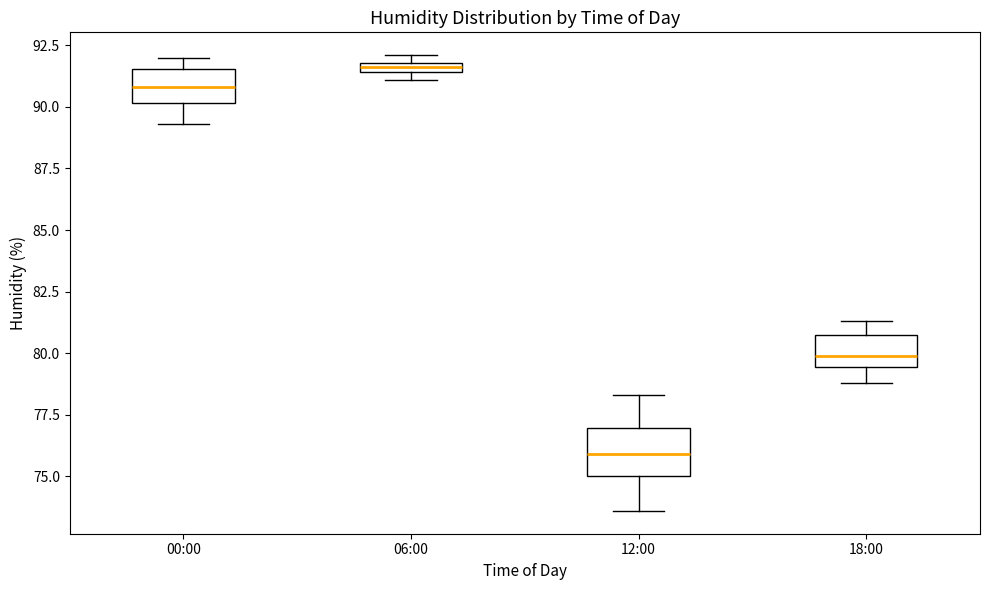

Where does the median line of the box for 12:00 sit on the y-axis? The values are not printed on the chart, so give them approximately, as read against the axis.

76.0